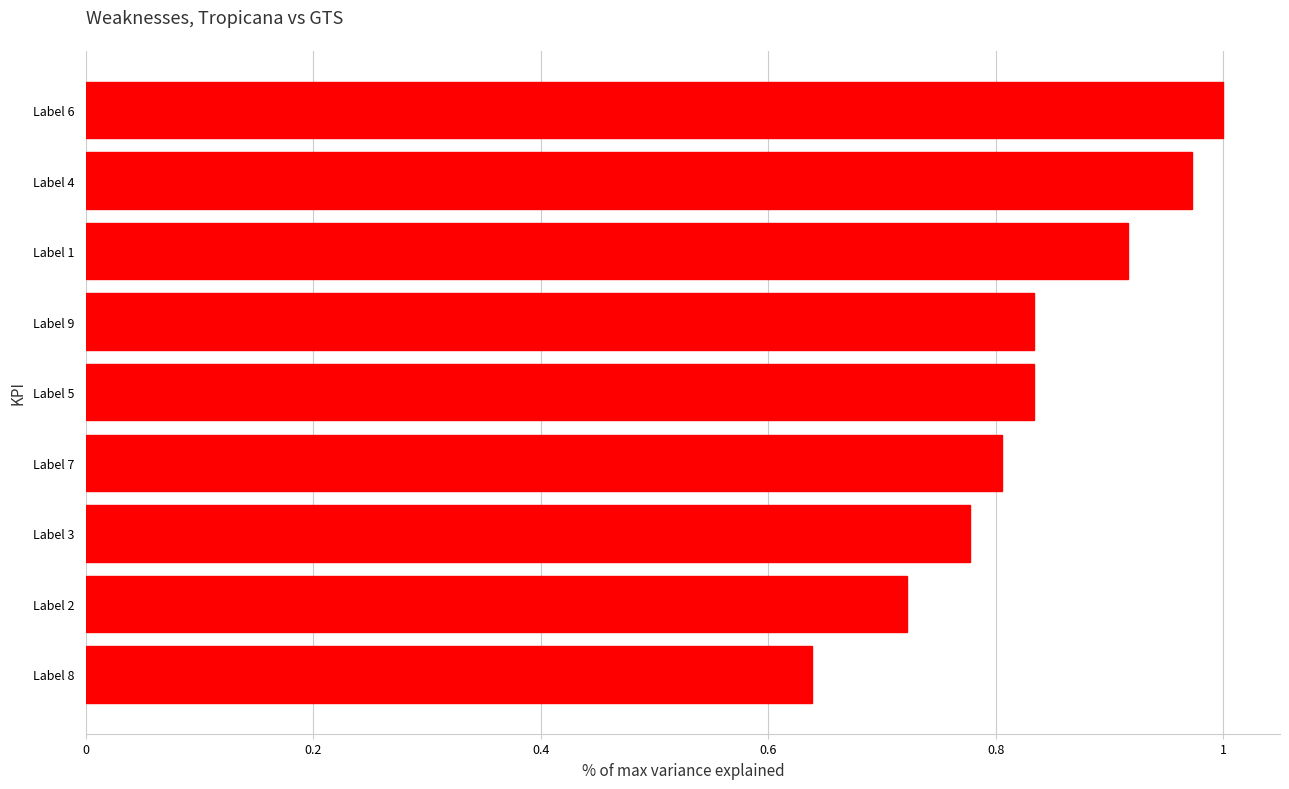

Which has a higher value, Label 1 or Label 8?

Label 1